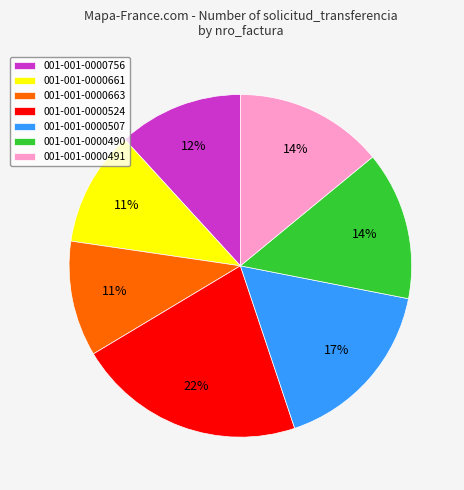

Is it true that 001-001-0000524 is 22% of the pie?

True